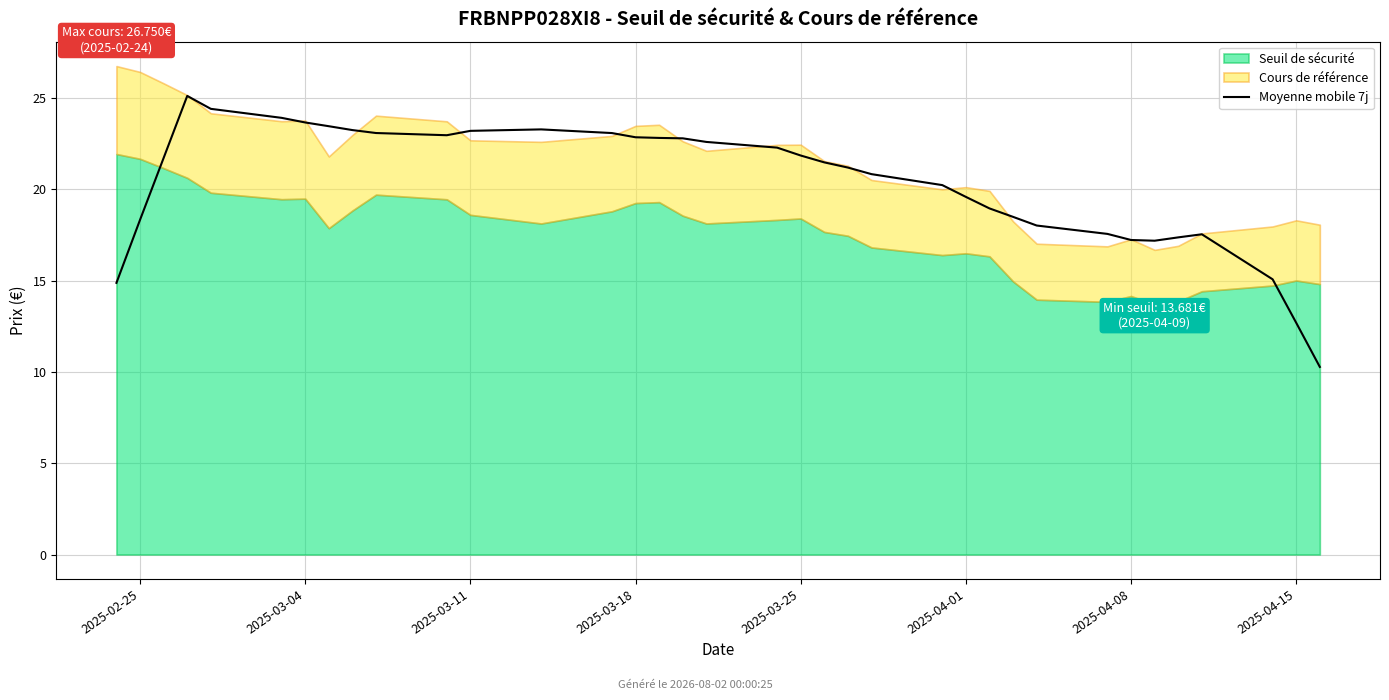

The value at 19 is 11.8. True or false?

False